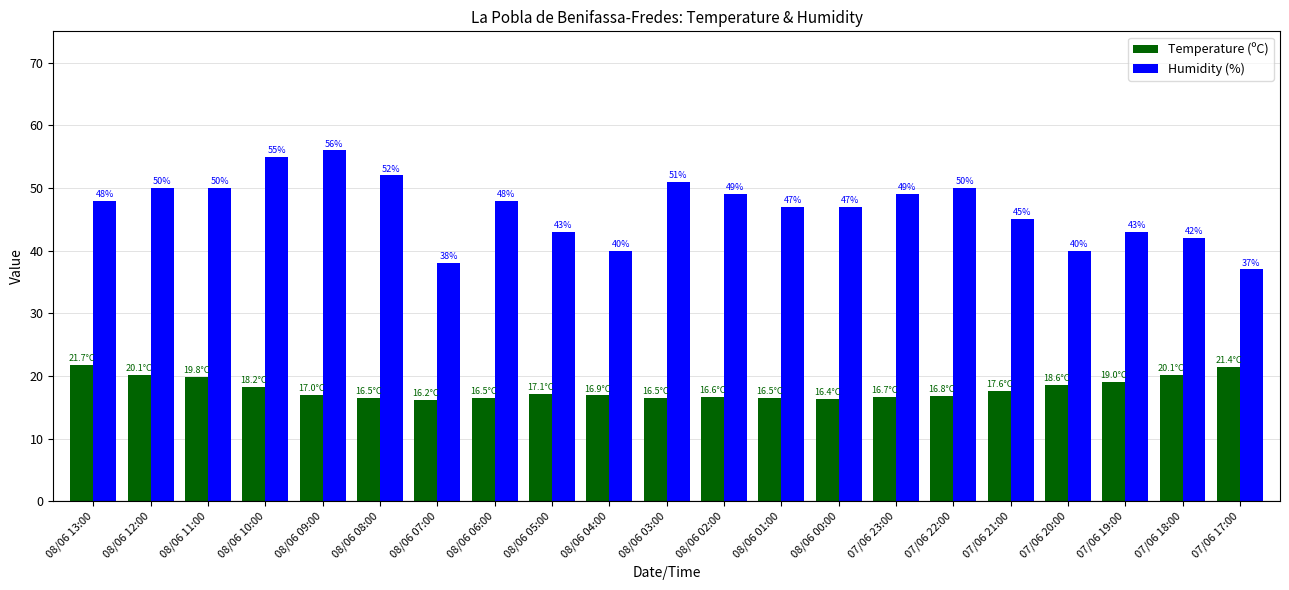

The value of Humidity (%) at 08/06 06:00 is 79.4. True or false?

False